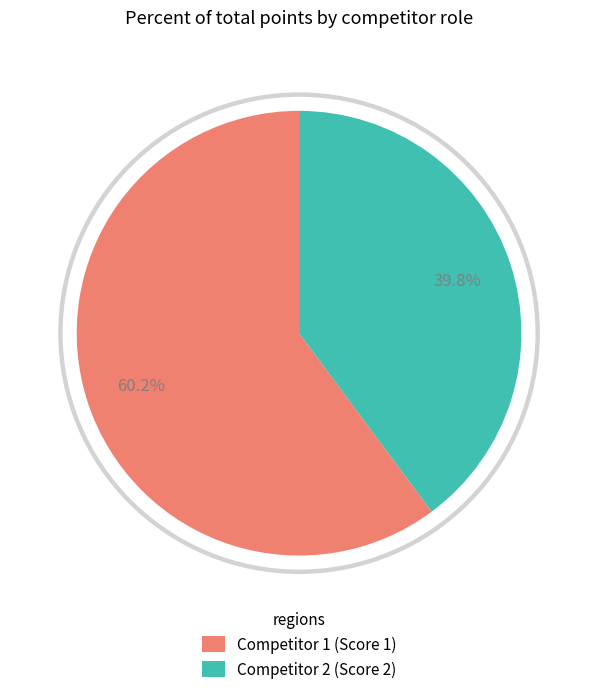

Between 4 and 8, which is larger?

8